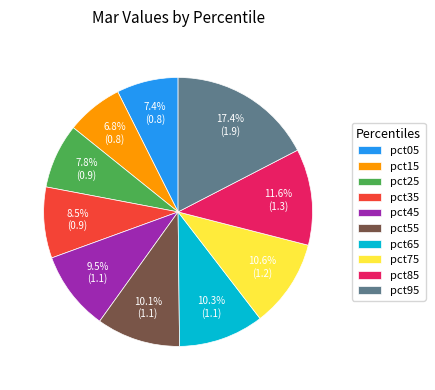

What percentage is the pct85 slice, to the nearest percent?

12%